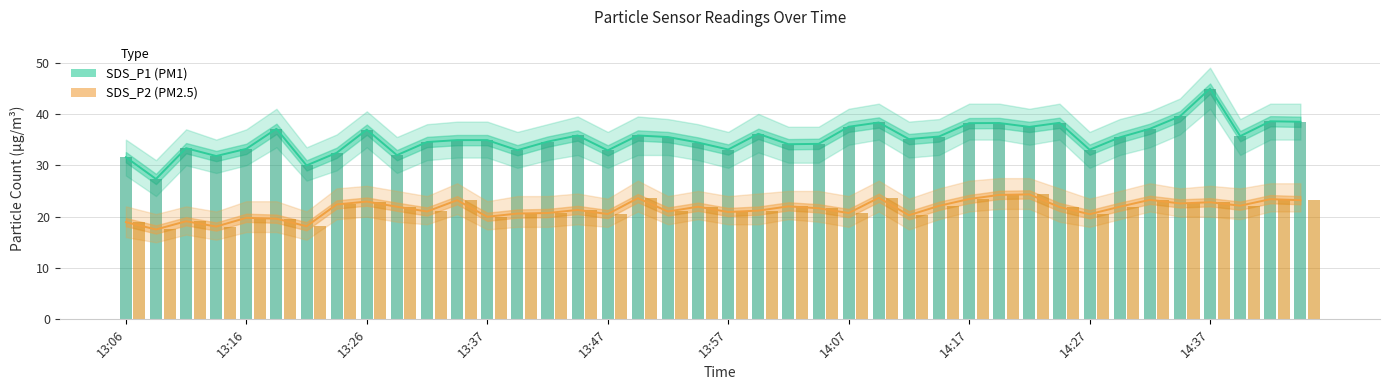

What is the minimum value for SDS_P2?

17.5